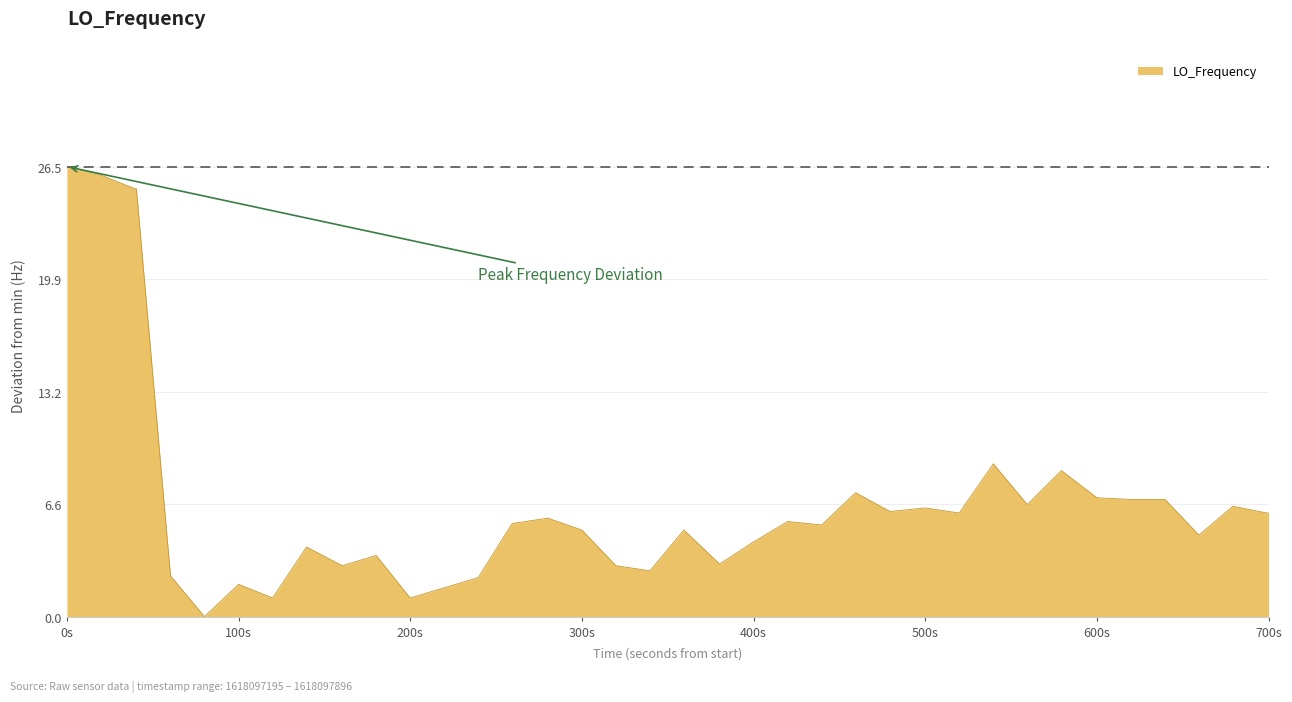

What is the difference between the maximum and minimum values?

26.5